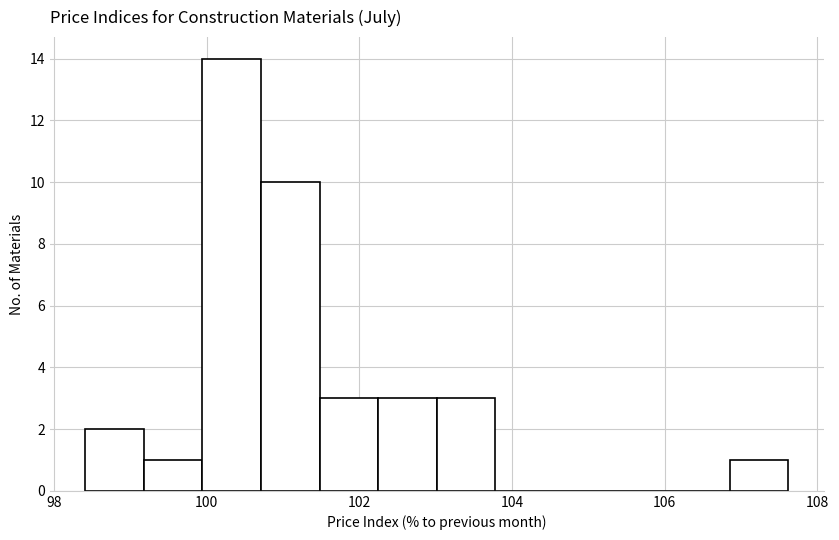

Around what value on the x-axis is the tallest bar? Give the approximate position of its centre, as read against the axis.

100.4